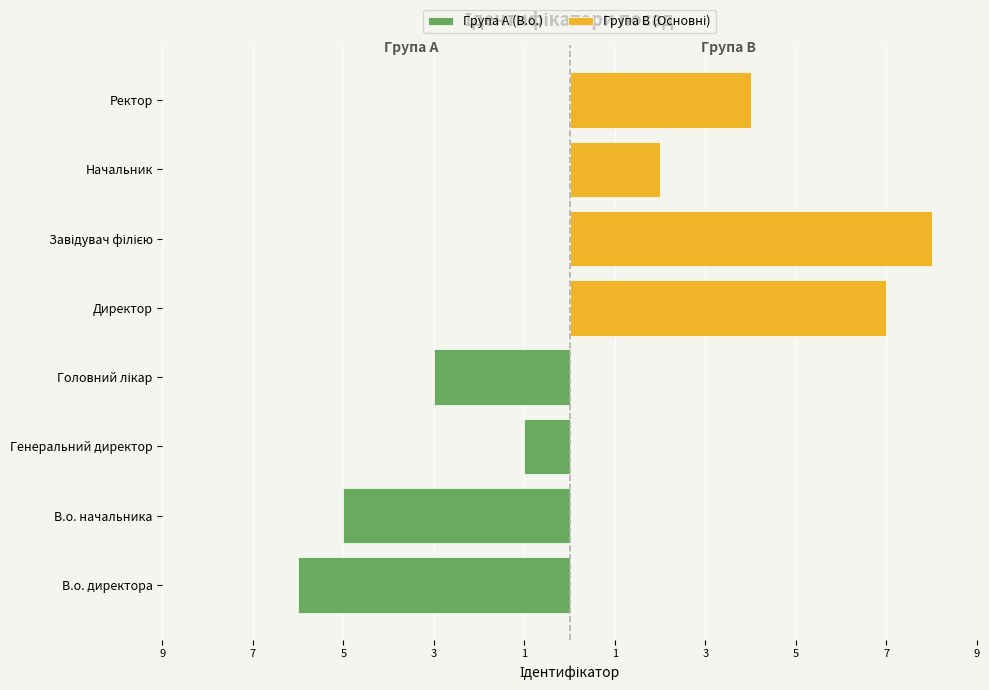

What is the lowest value of the Група B (Основні) series?

2